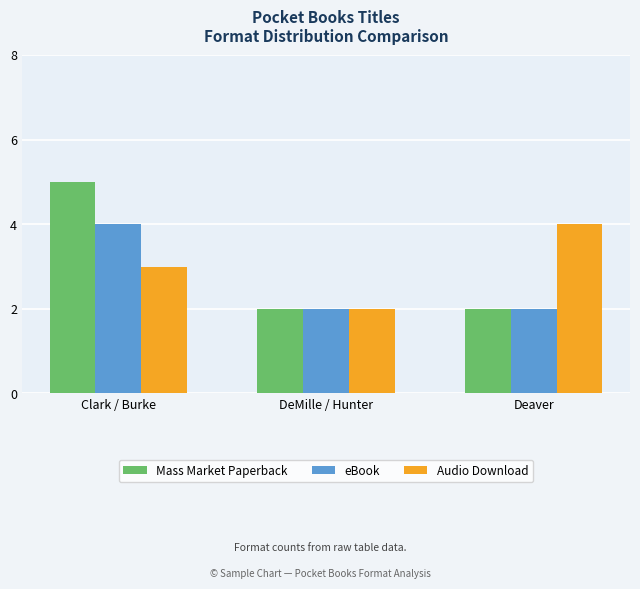

What position from the right is DeMille / Hunter?

2